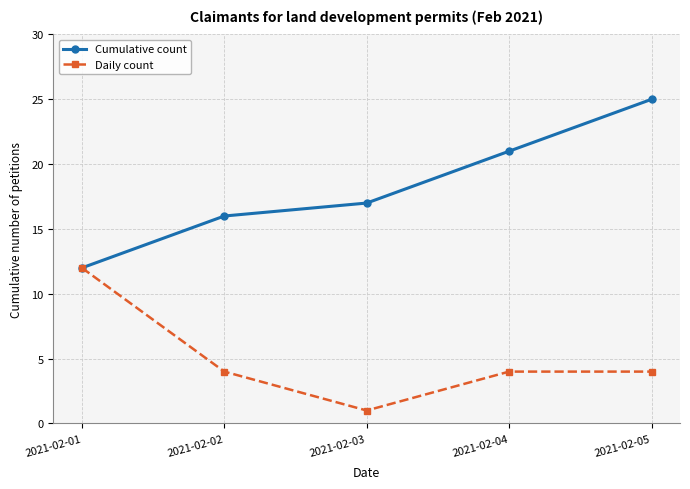

What is the difference between the maximum and minimum values in the Cumulative count series?

13